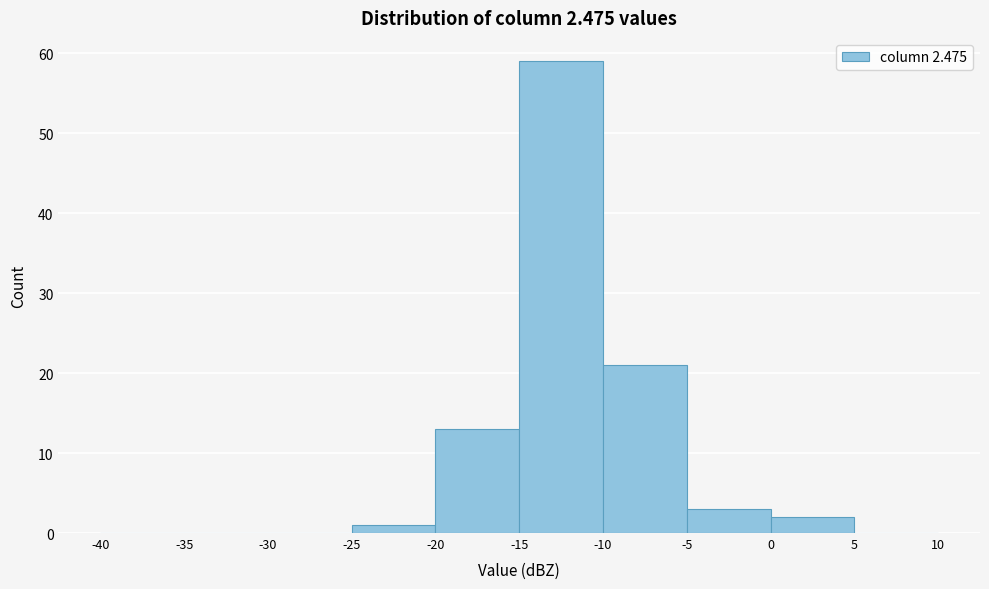

What is the height of the bar covering -20 to -15 on the x-axis? The values are not printed on the chart, so give them approximately, as read against the axis.

13